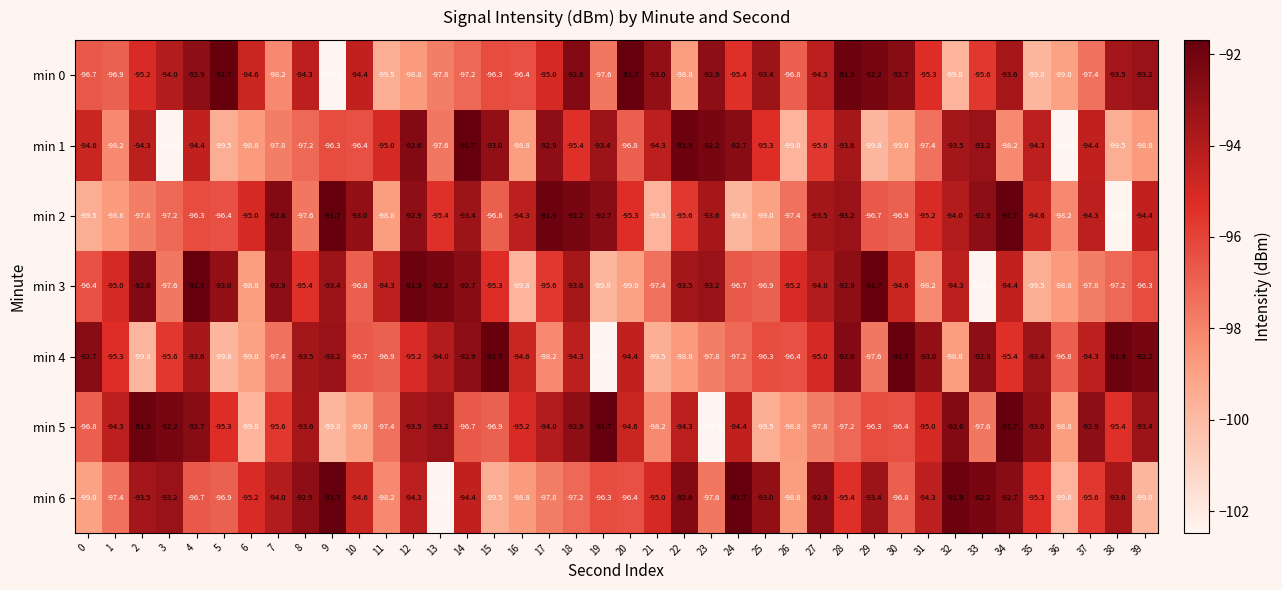

At which category is the sum across all series the highest?

28